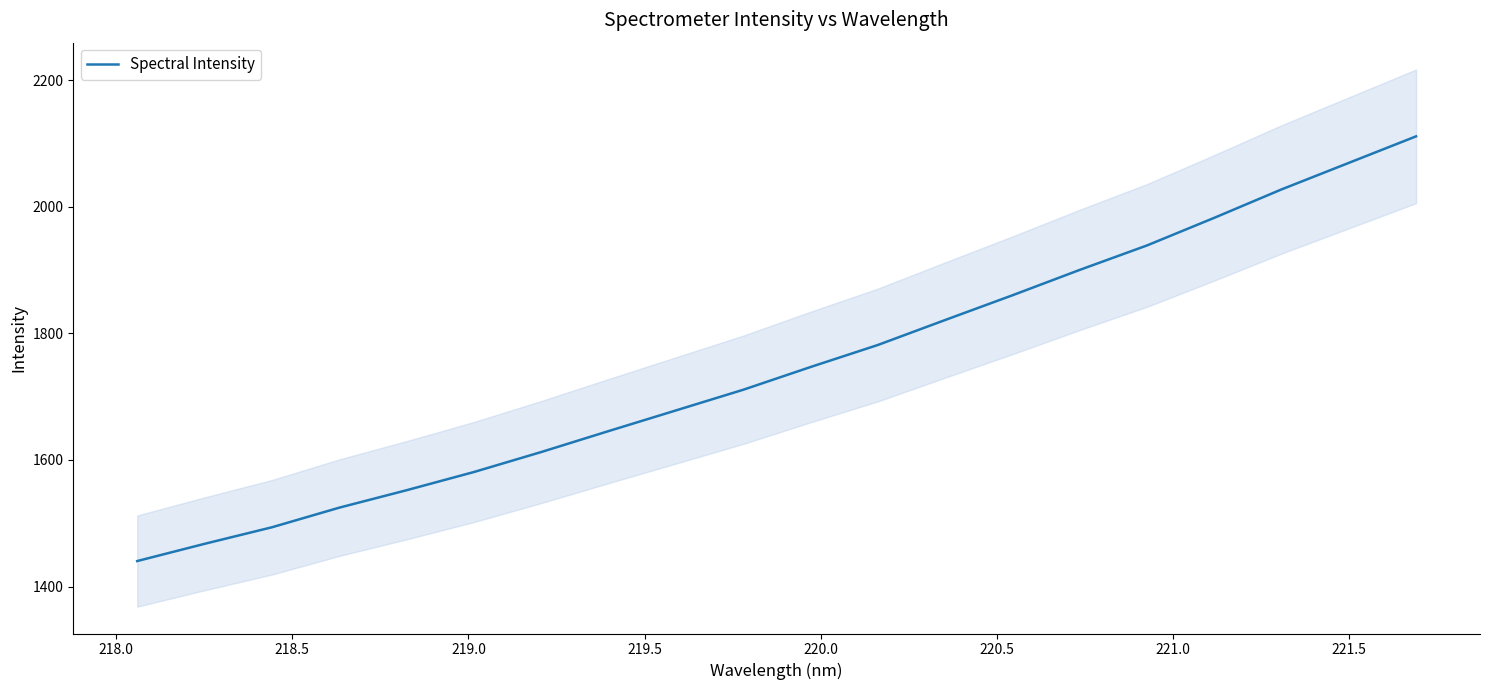

What is the sum of all values?

34944.7